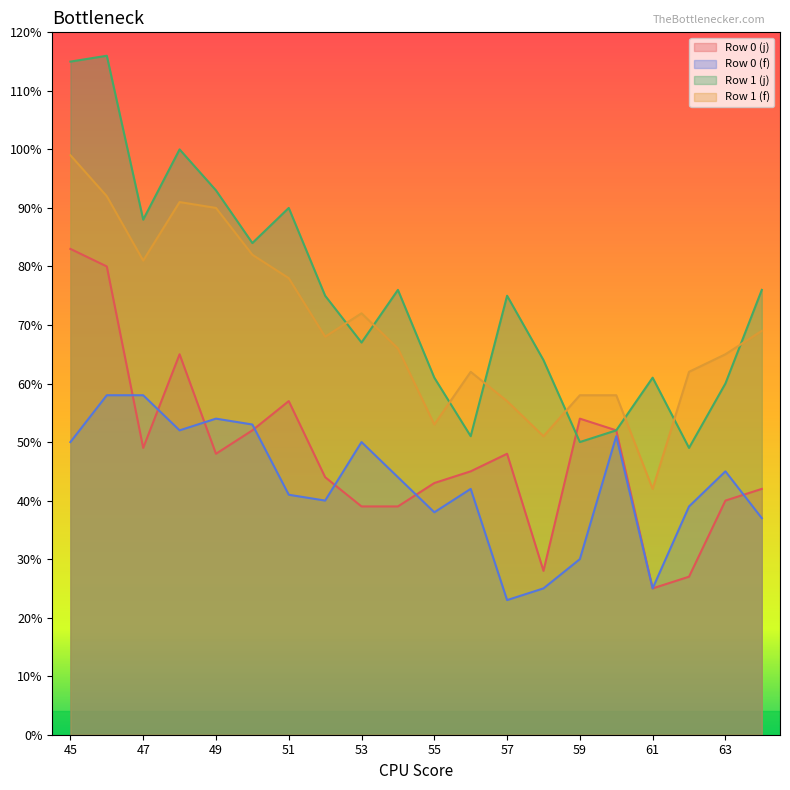

What is the difference between the highest and lowest values at 53?

33